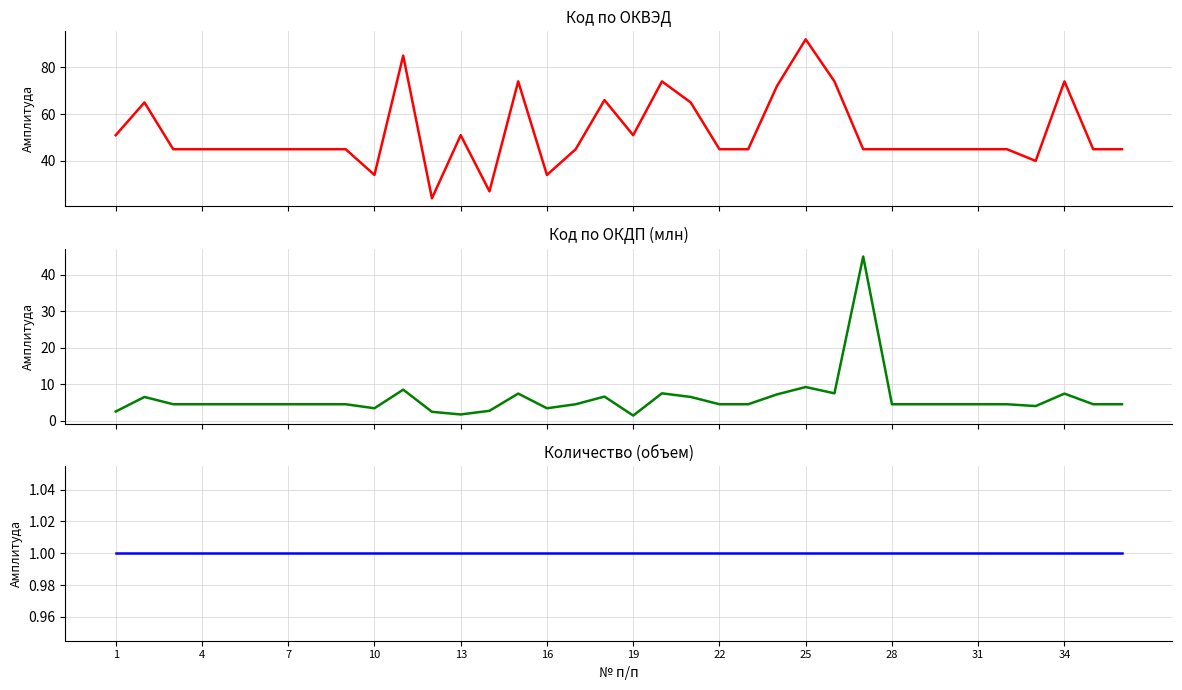

True or false: Код по ОКВЭД and Количество (объем) cross at least once.

False